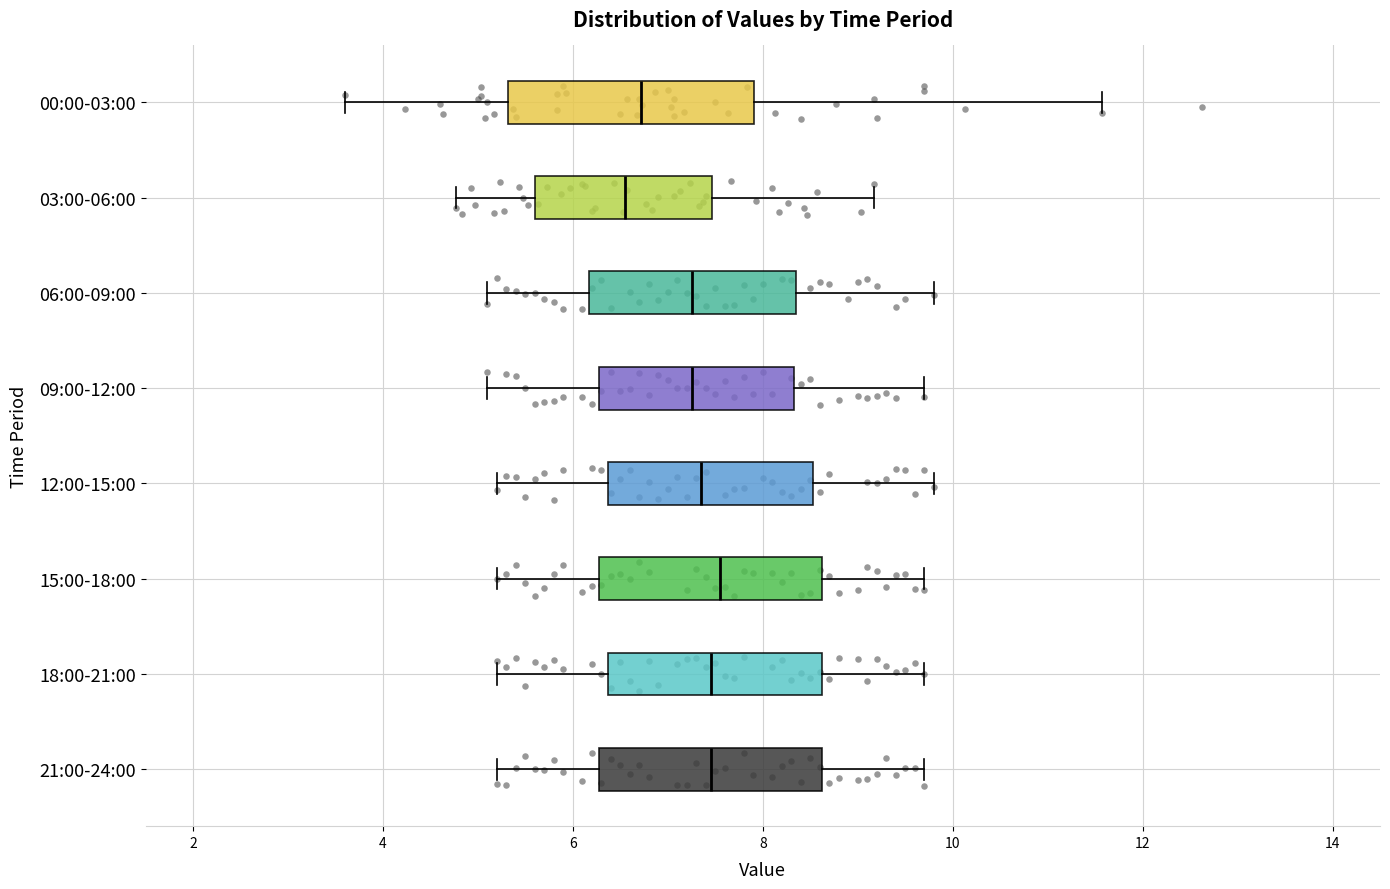

Reading bottom to top, read every box against the x-axis: the position of its median line, the range the box covers, and the ends of its whiskers. The values are not printed on the chart, so give them approximately, as read against the axis.

21:00-24:00: median 7.4, box 6.2 to 8.6, whiskers 5.2 to 9.8
18:00-21:00: median 7.4, box 6.4 to 8.6, whiskers 5.2 to 9.8
15:00-18:00: median 7.6, box 6.2 to 8.6, whiskers 5.2 to 9.8
12:00-15:00: median 7.4, box 6.4 to 8.6, whiskers 5.2 to 9.8
09:00-12:00: median 7.2, box 6.2 to 8.4, whiskers 5.2 to 9.8
06:00-09:00: median 7.2, box 6.2 to 8.4, whiskers 5.2 to 9.8
03:00-06:00: median 6.6, box 5.6 to 7.4, whiskers 4.8 to 9.2
00:00-03:00: median 6.8, box 5.4 to 8.0, whiskers 3.6 to 11.6